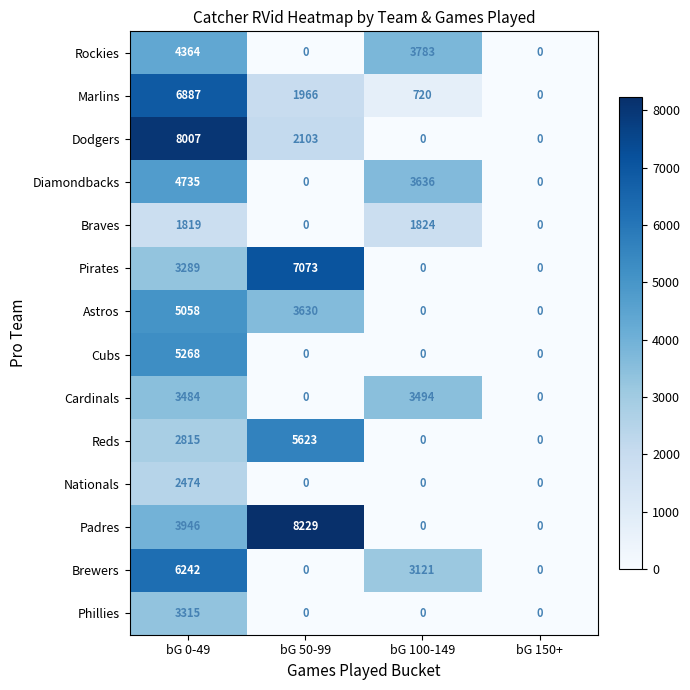

Count the Dodgers values in the range 0 to 8007.

4